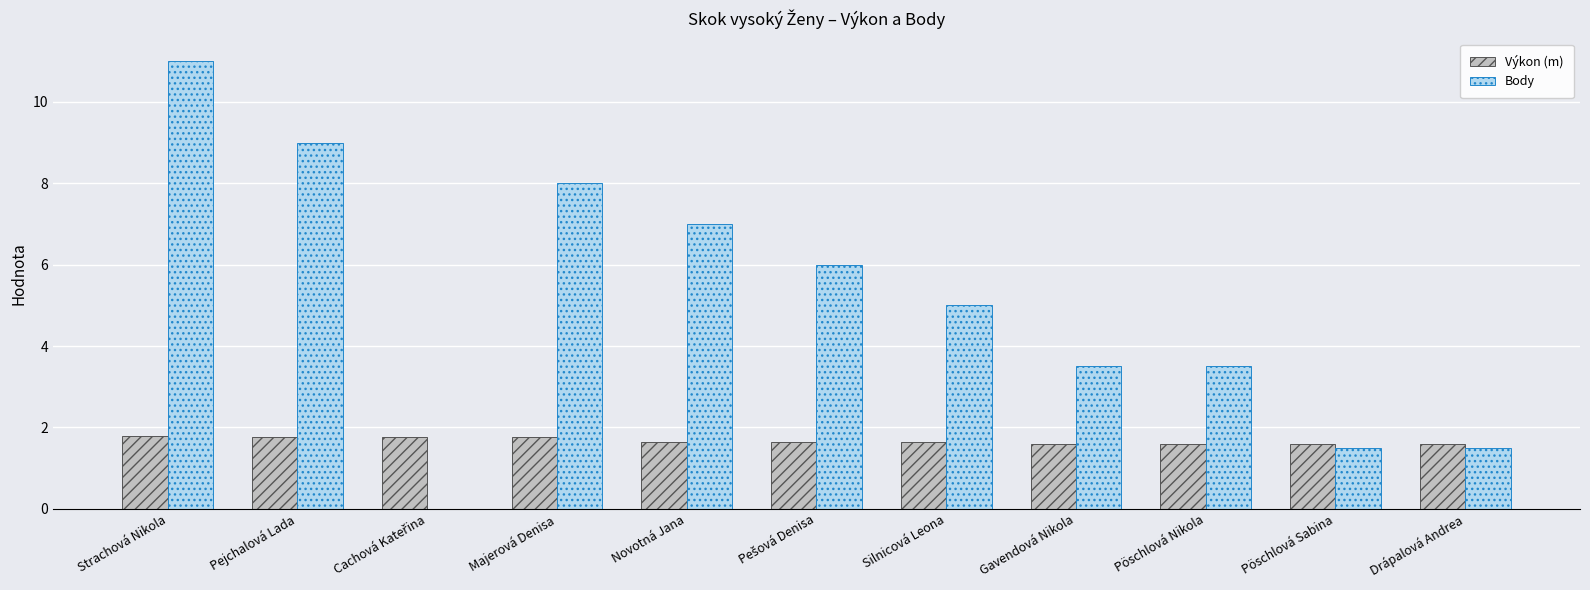

Are the bars grouped side by side (vs. stacked)?

Yes